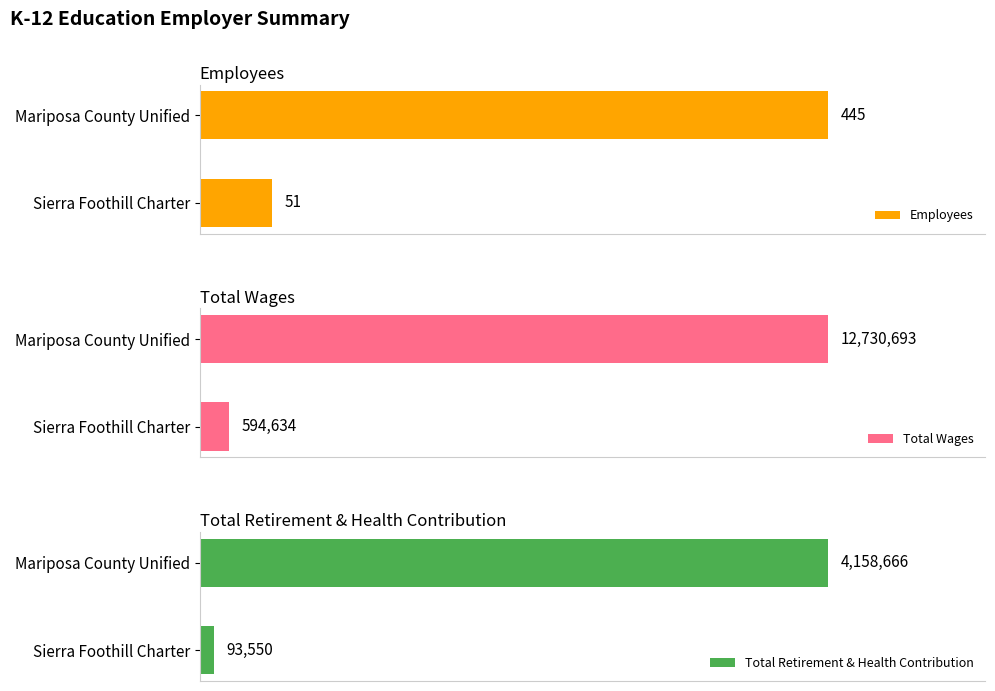

List the labels in order of Employees value, smallest first.

Sierra Foothill Charter, Mariposa County Unified